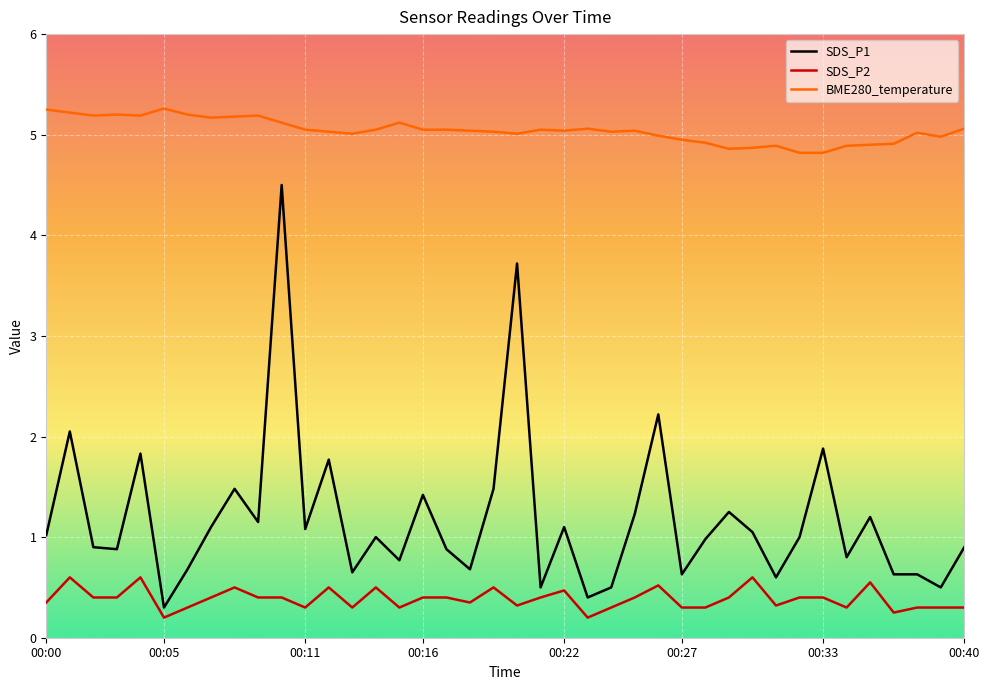

Does the chart have visible grid lines?

Yes